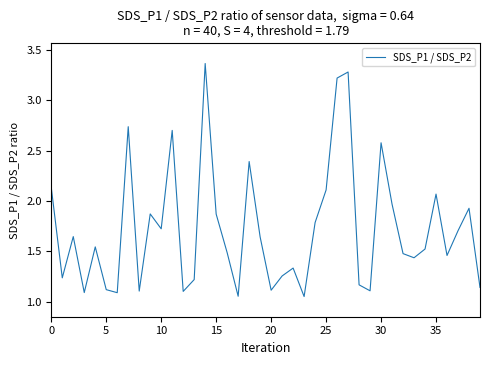

Does the chart have visible grid lines?

No